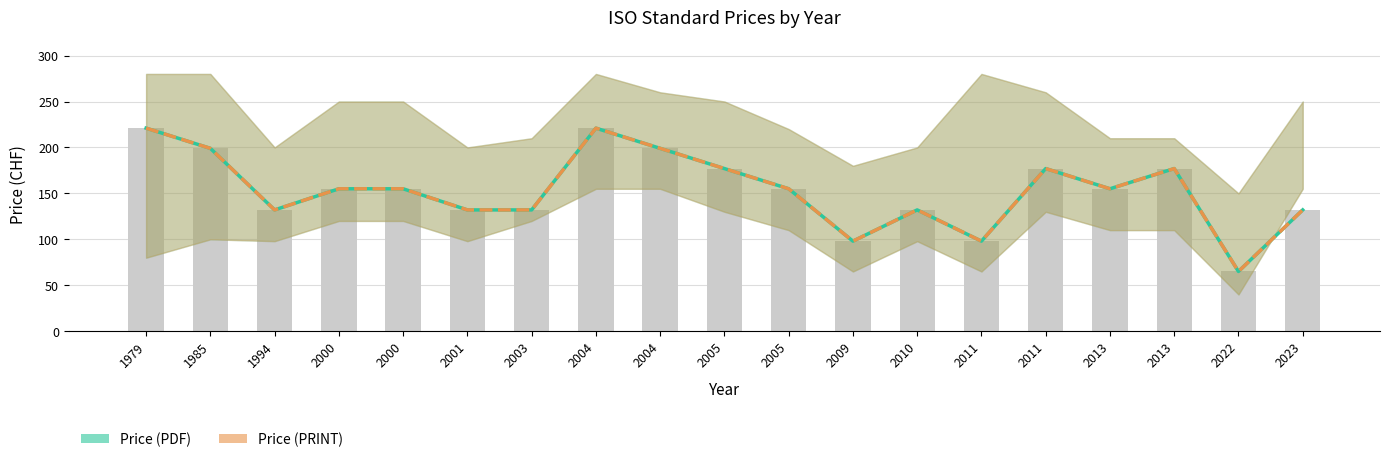

What is the difference between the Price (PRINT) values at 2004 and 2000?

66